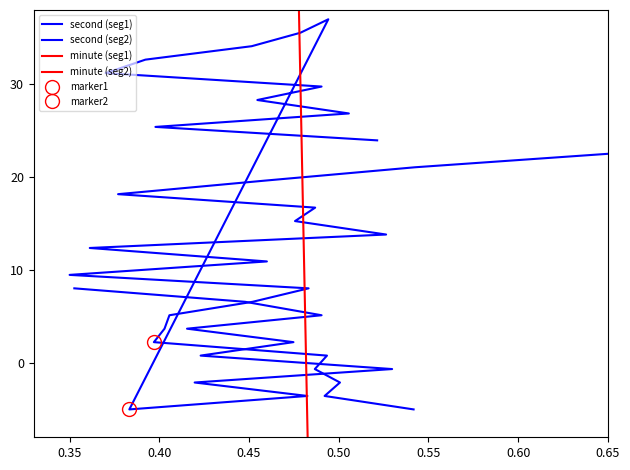

Is this an area chart (filled region under the line)?

No